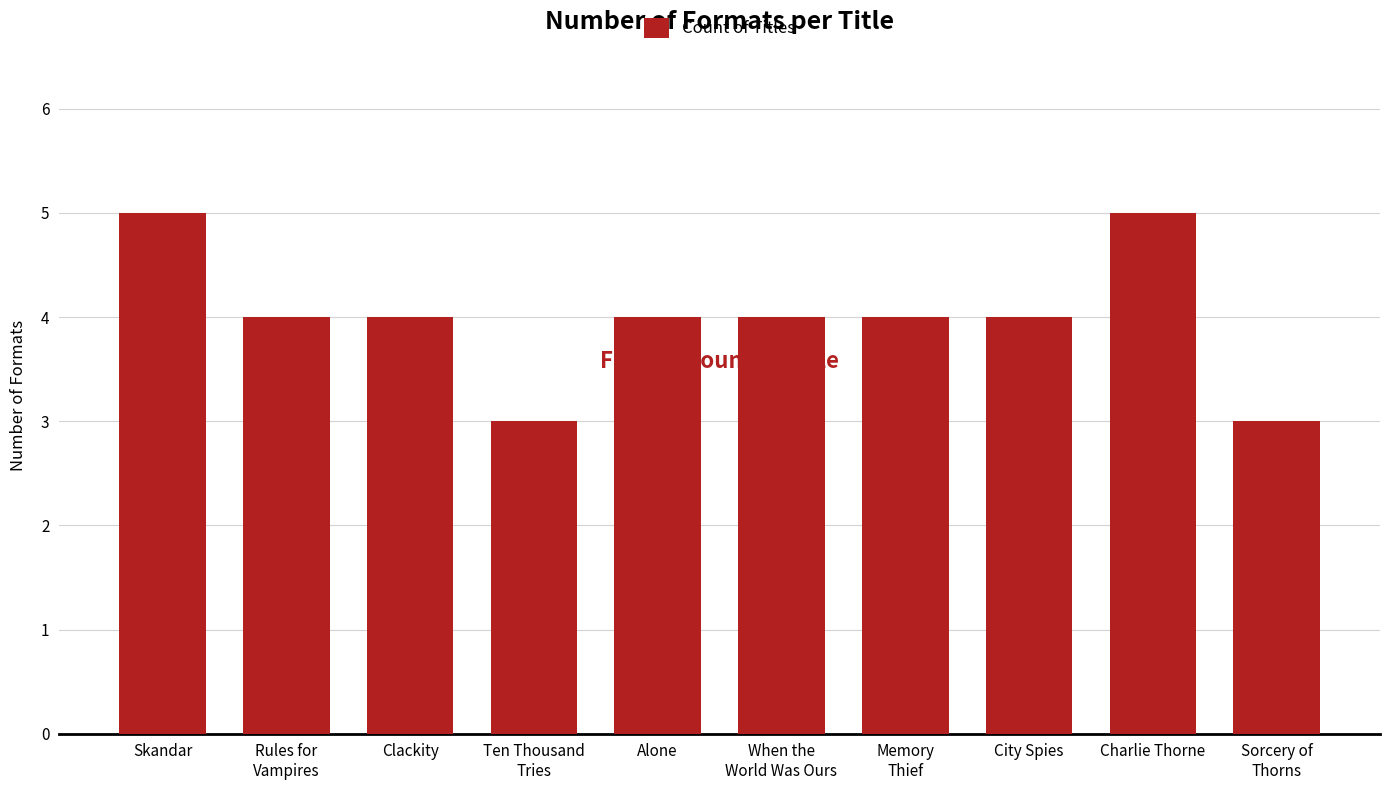

What is the label of the 9th bar from the left?

Charlie Thorne